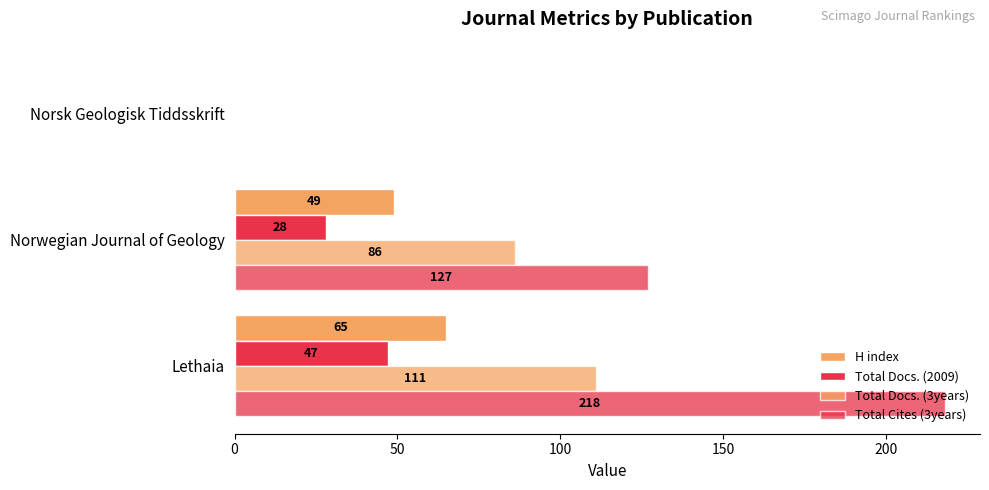

How many data points does each series have?

3